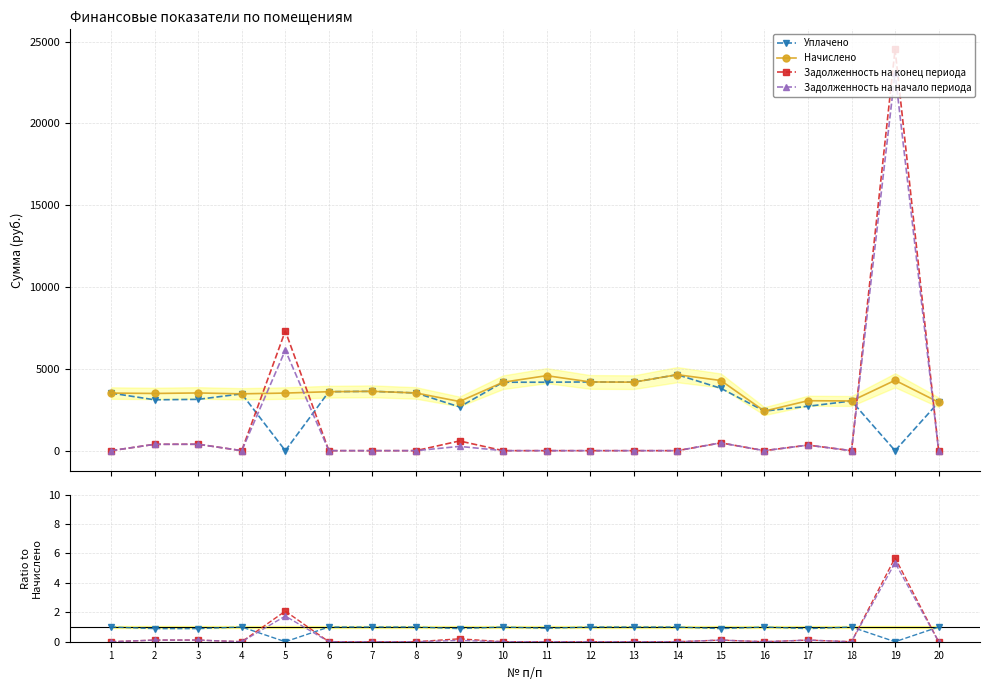

How many interior local valleys does the Уплачено series have?

7